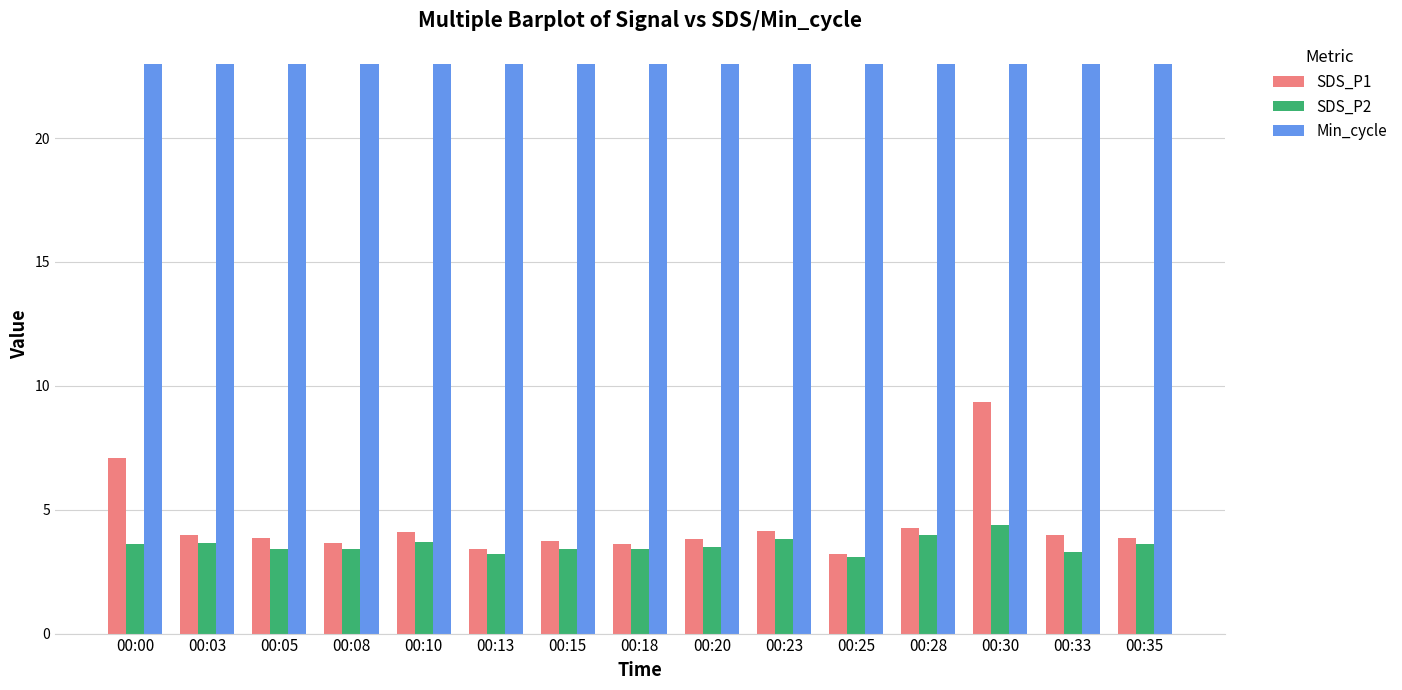

What is the sum of all SDS_P1 values?

66.0